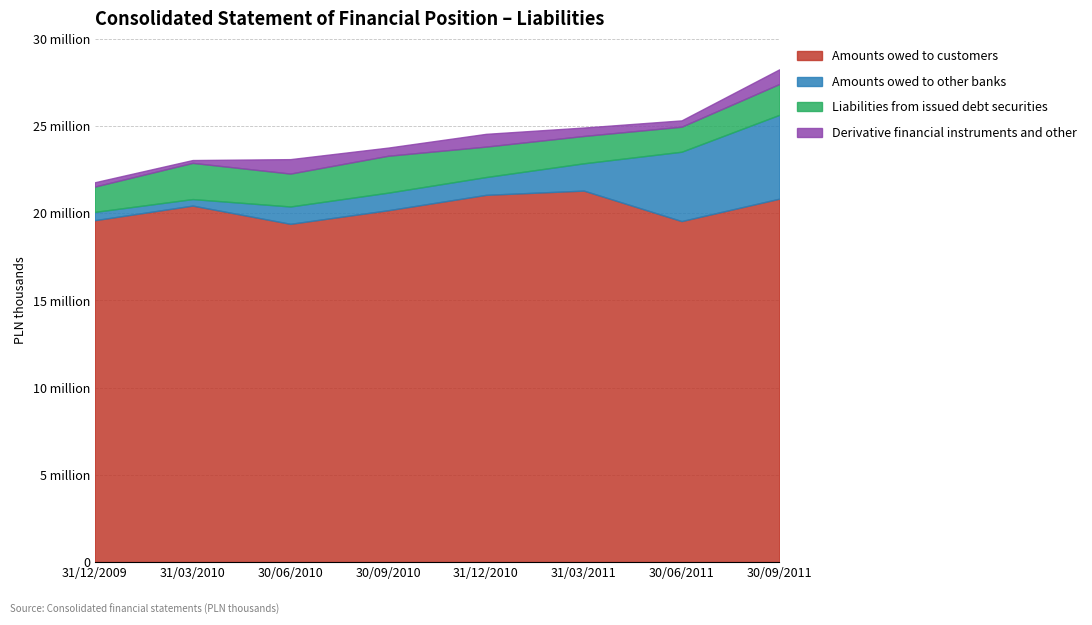

How many distinct data groups are displayed?

4